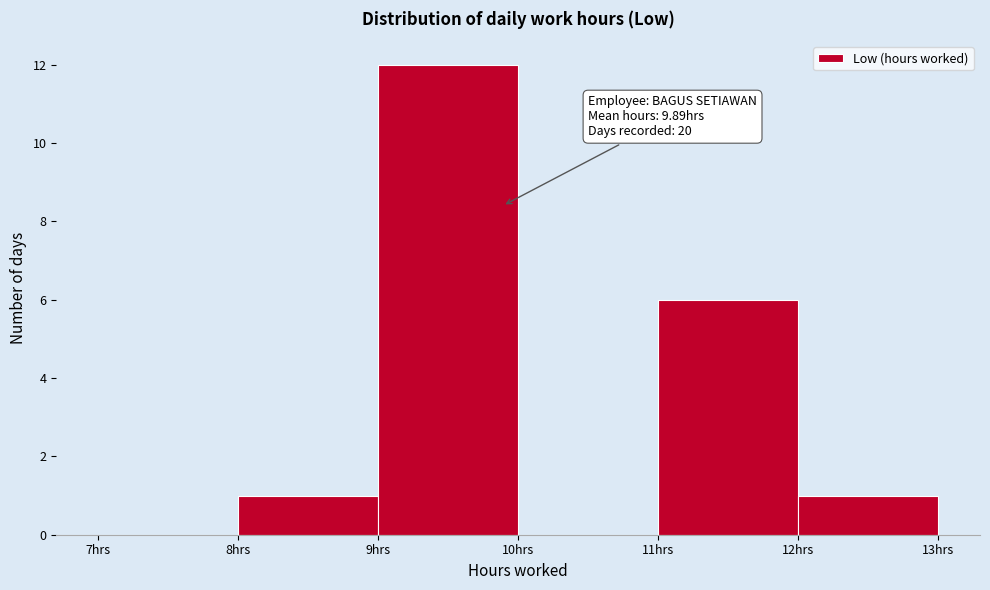

Over which range of the x-axis is the bar tallest?

9 to 10